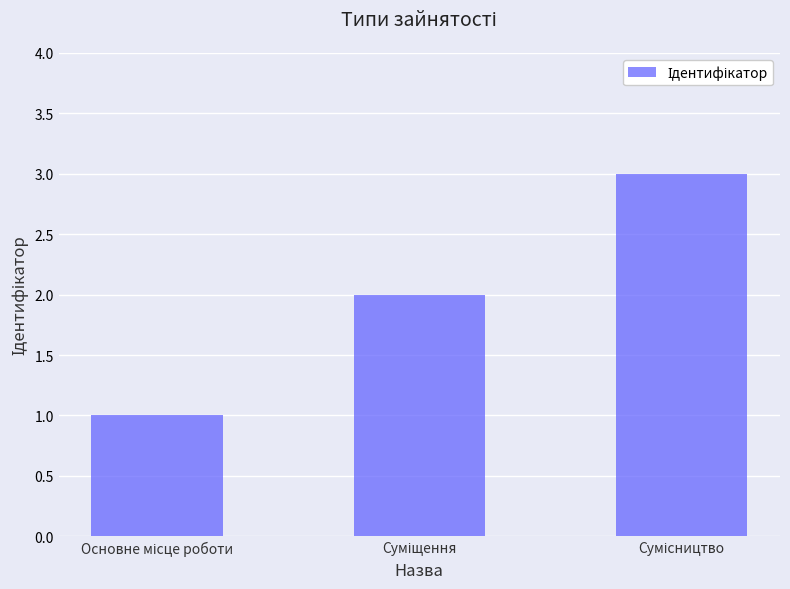

What is the value of the 2nd bar from the left?

2